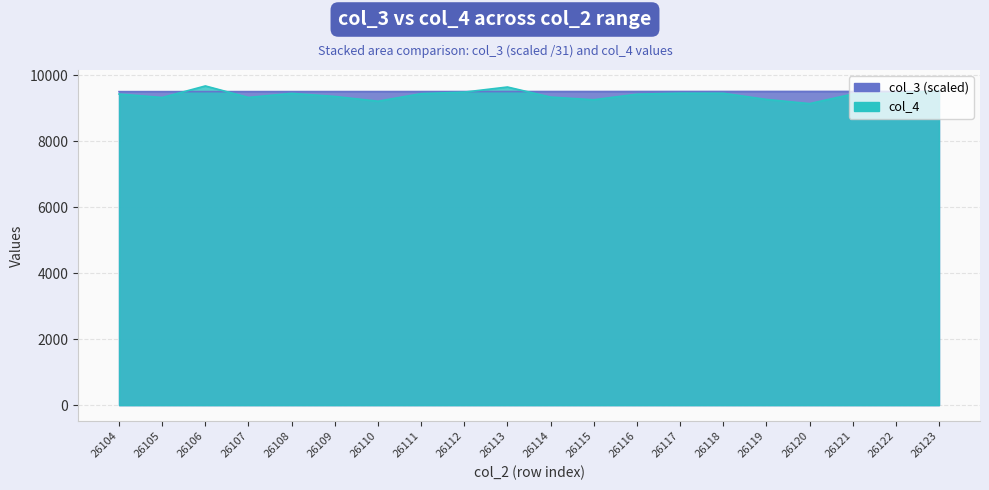

How many lines are shown in the chart?

2